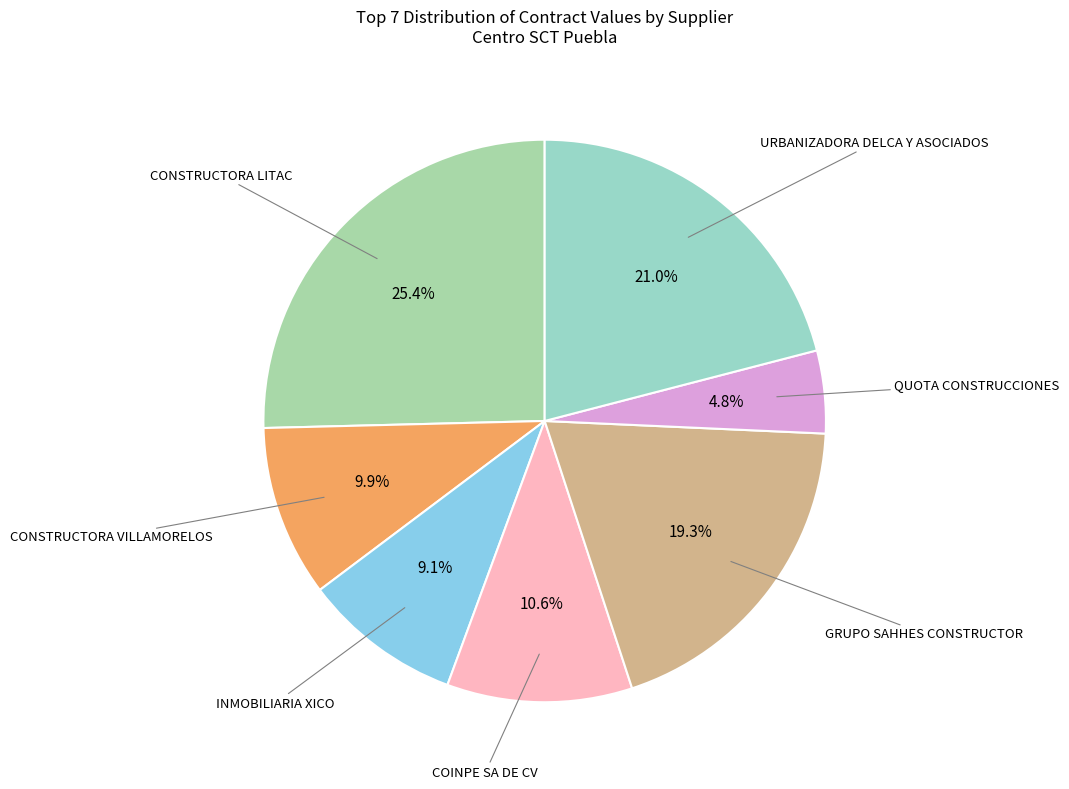

Count the number of slices in the pie.

7